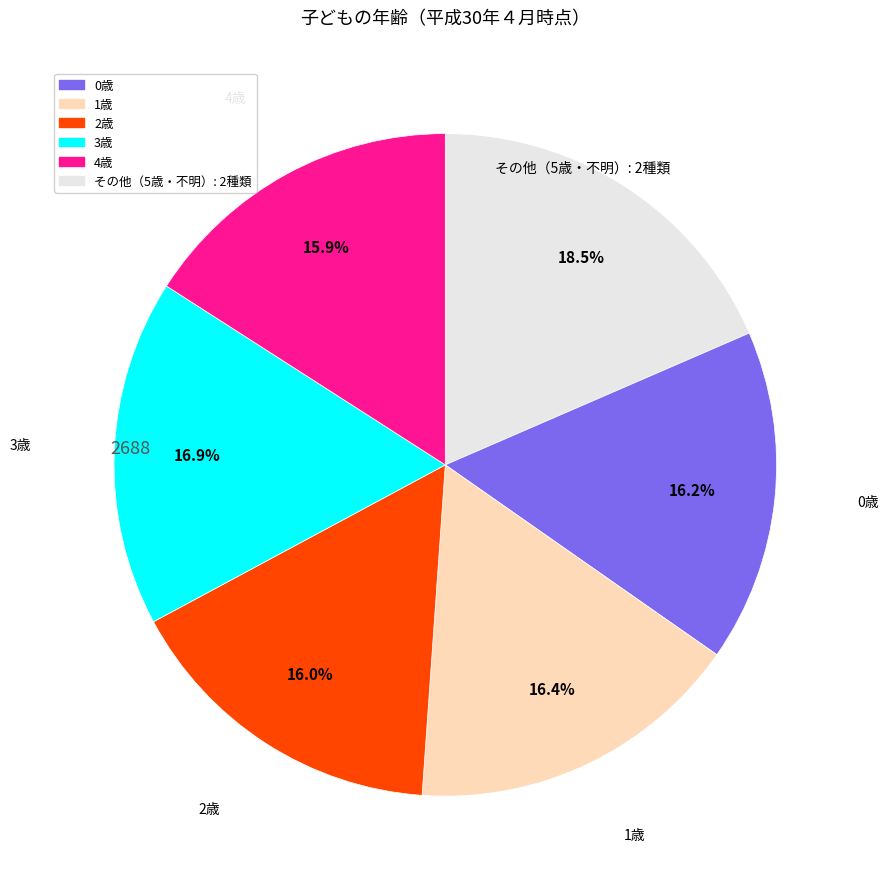

Is there a majority slice in this chart?

No